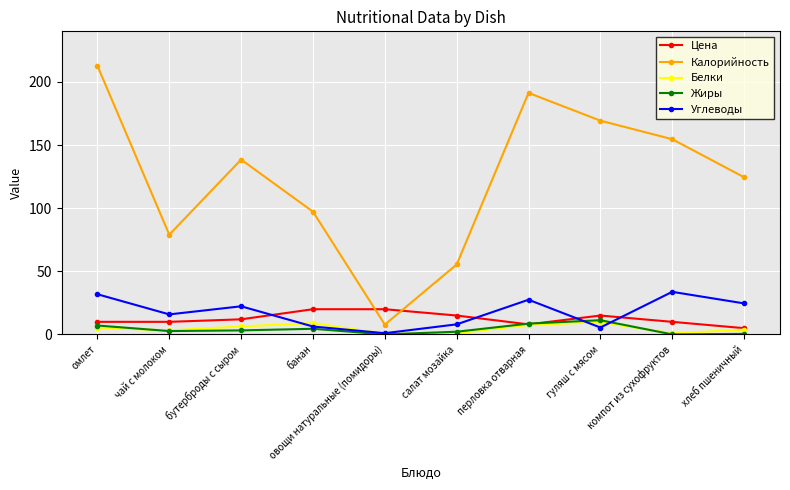

At which category is the sum across all series the highest?

омлет